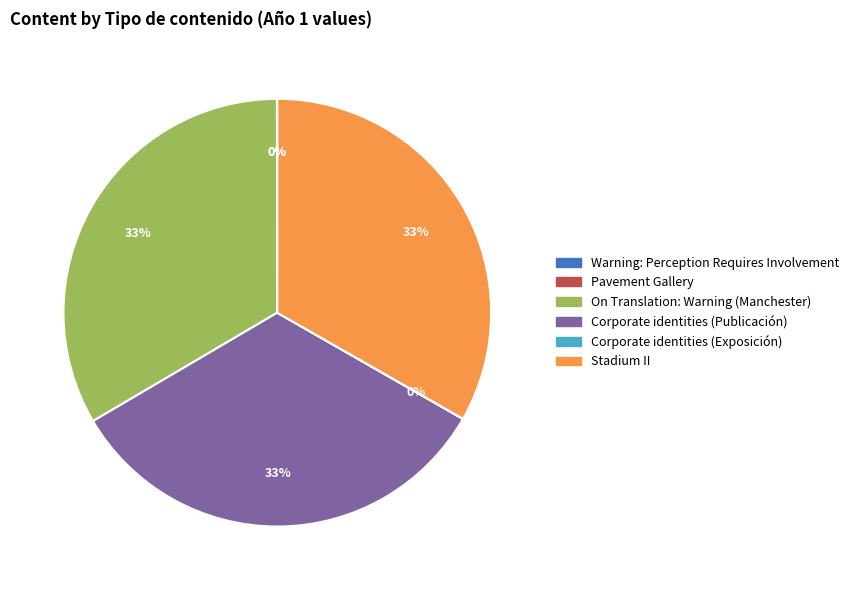

True or false: On Translation: Warning (Manchester) accounts for 33% of the total.

True